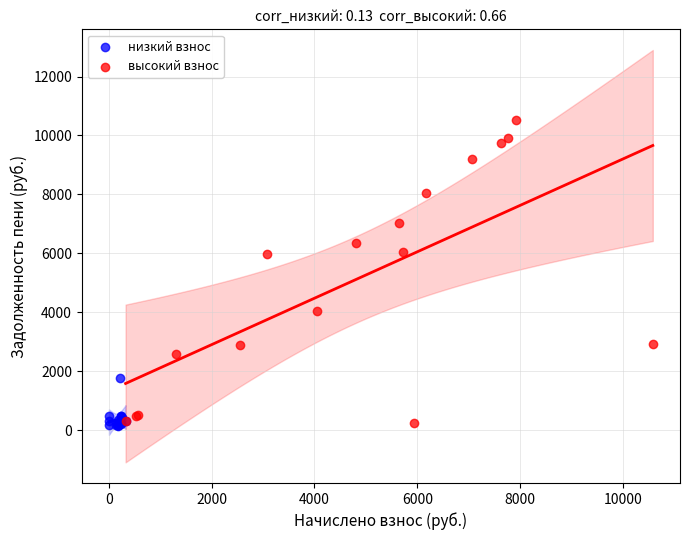

Which series reaches the maximum Y coordinate?

высокий взнос